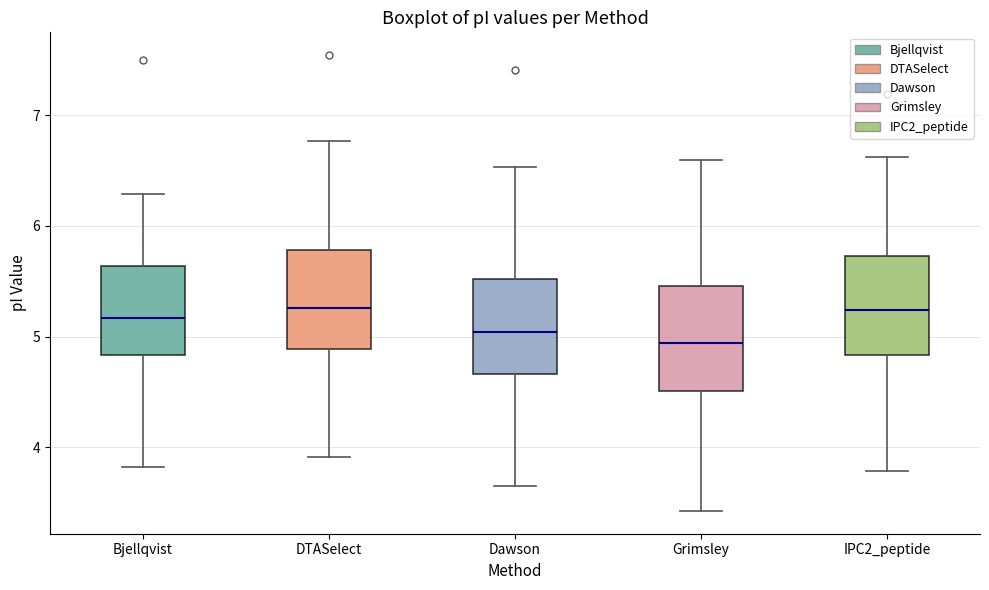

Where does the upper whisker of the box for IPC2_peptide end on the y-axis? The values are not printed on the chart, so give them approximately, as read against the axis.

6.6